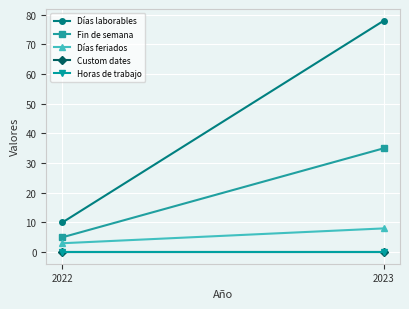

The value of Fin de semana at 2022 is 3. True or false?

False